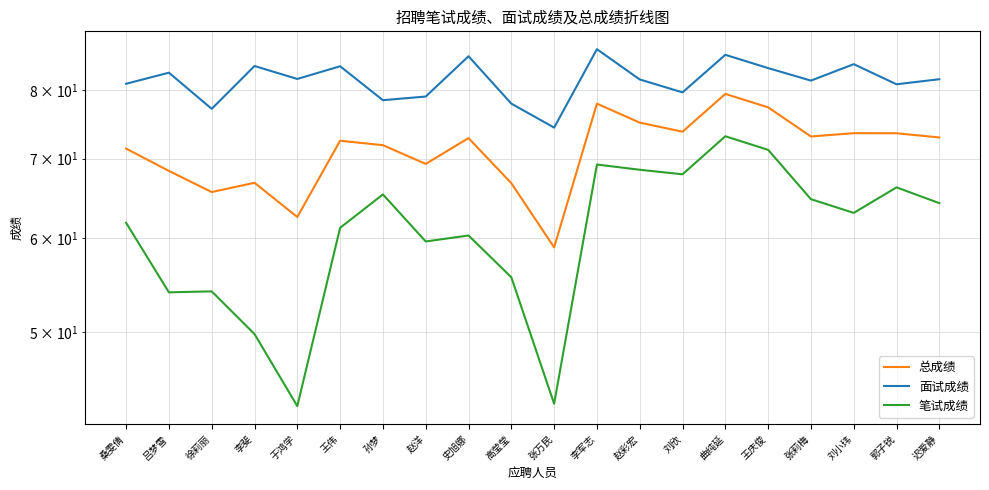

What are all the series names shown in the legend?

总成绩, 面试成绩, 笔试成绩